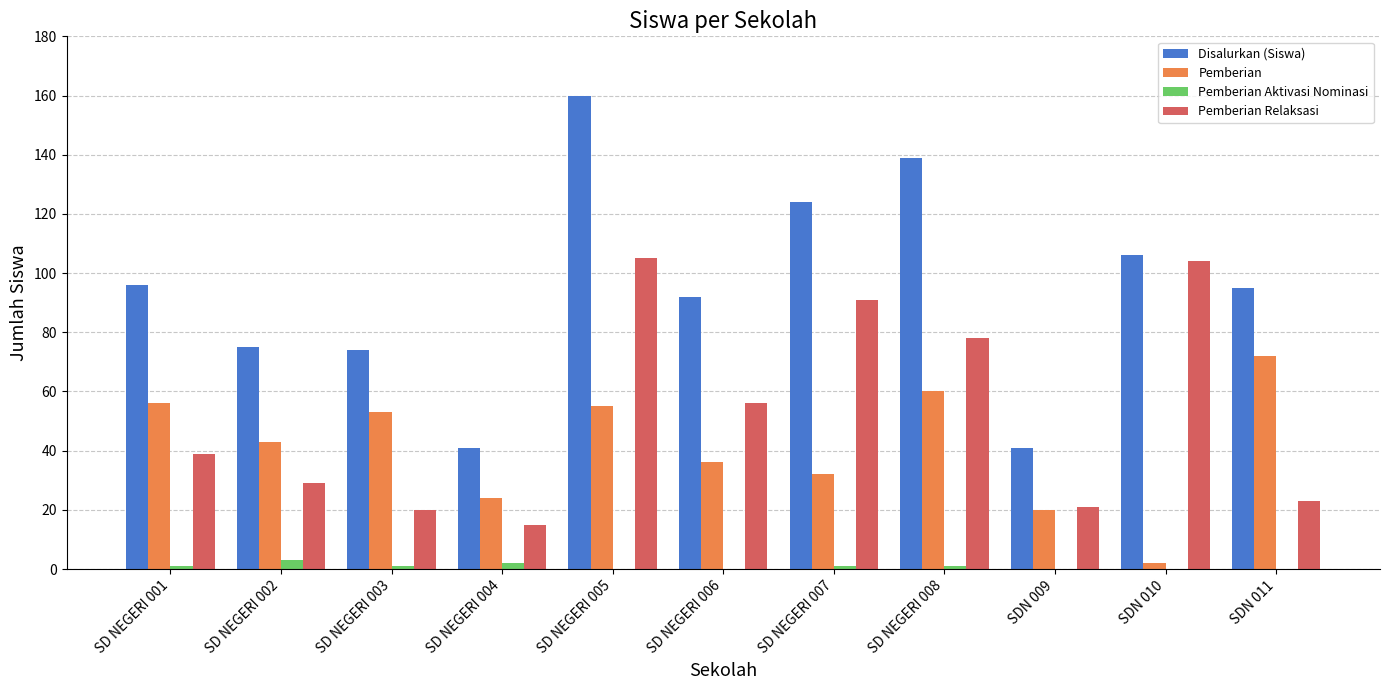

The value of Pemberian Relaksasi at SDN 010 is 104. True or false?

True